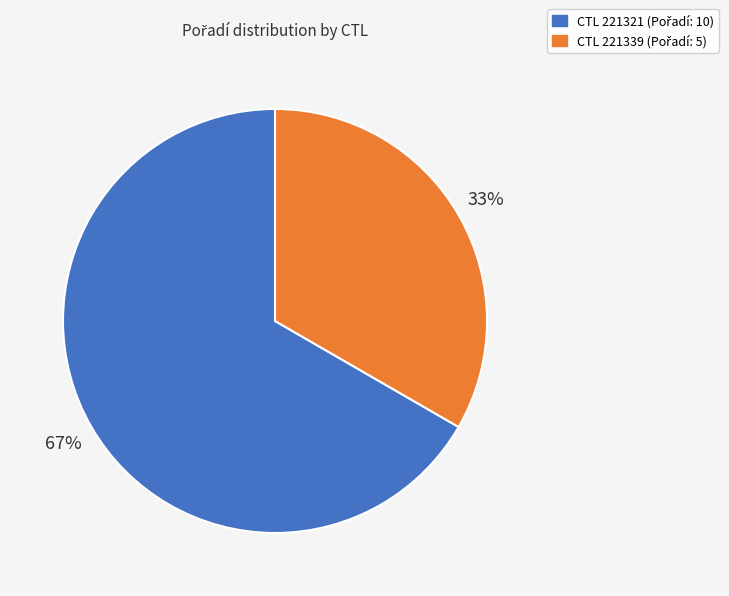

Does any single category account for the majority?

Yes